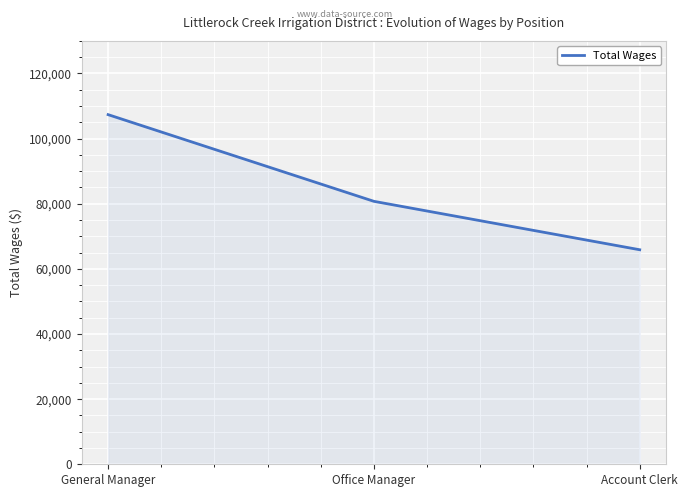

What is the approximate value at Account Clerk, to the nearest 100?

65900